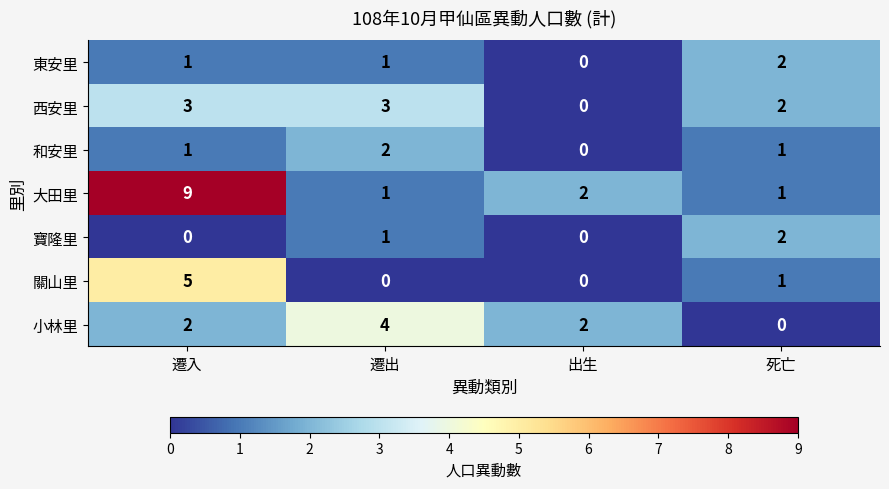

Count the 東安里 values in the range 1 to 2.

3